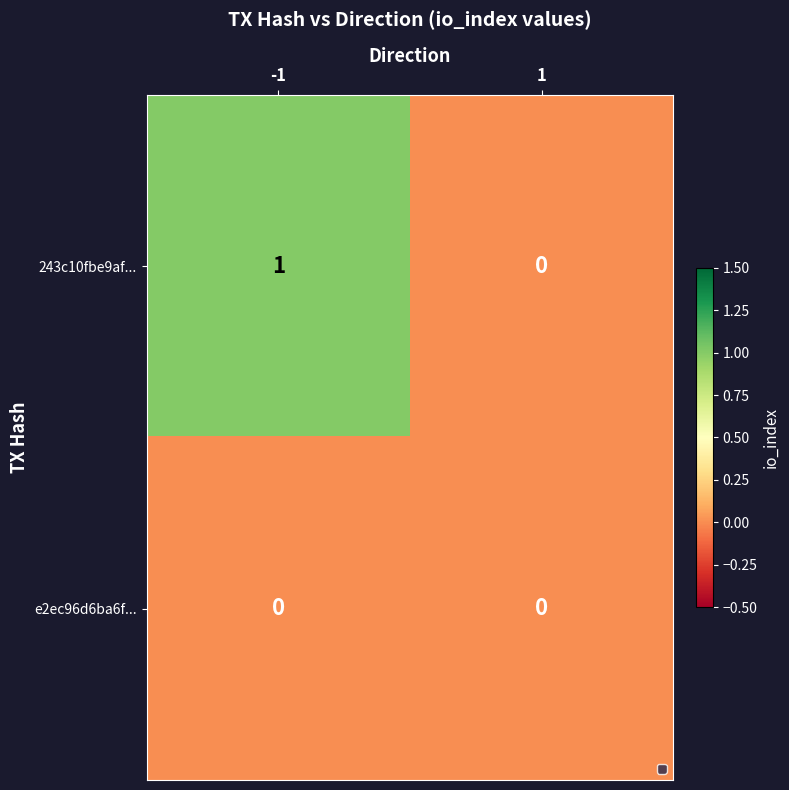

List the series in order of their peak value, highest first.

243c10fbe9af..., e2ec96d6ba6f...